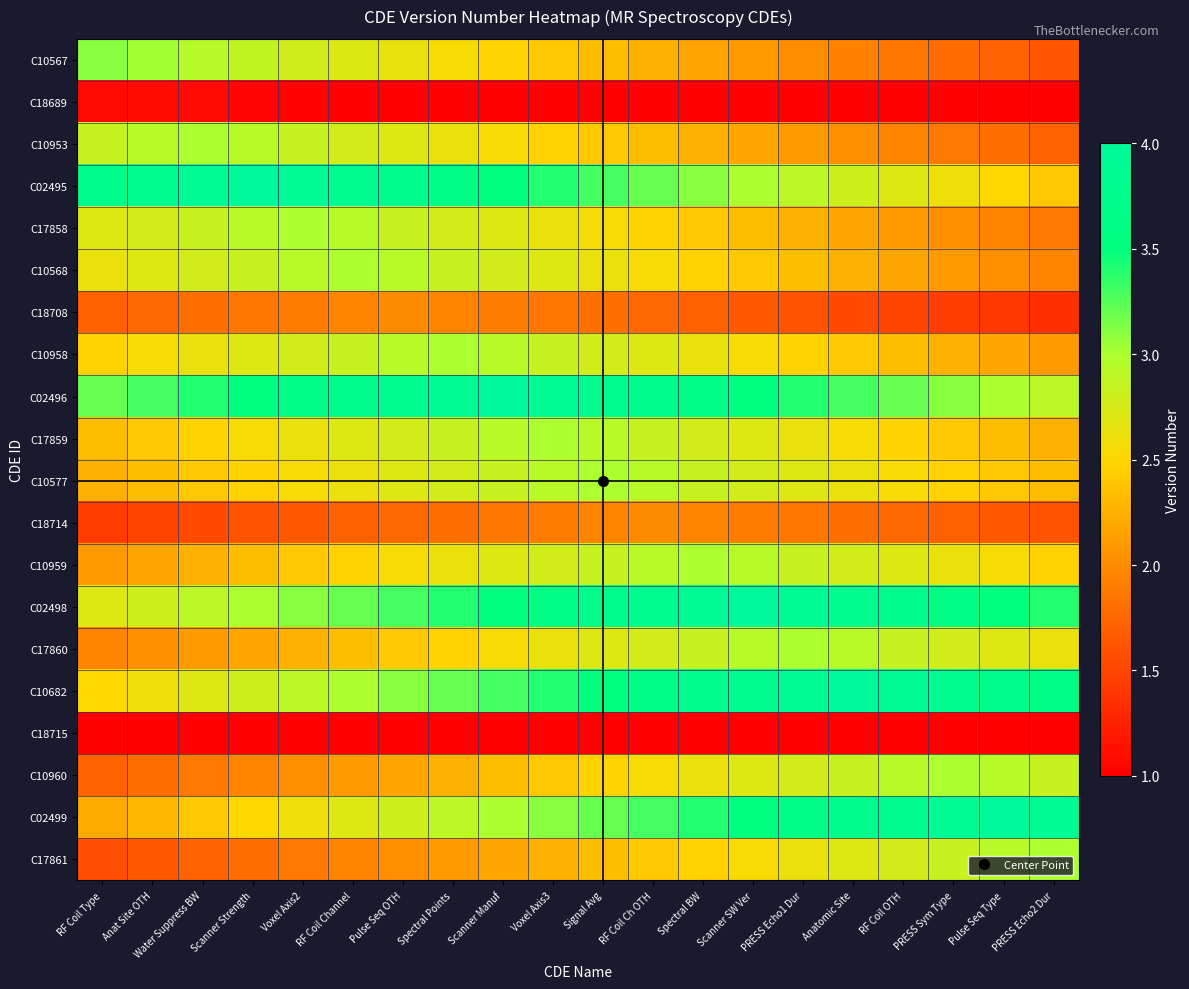

At Scanner Strength, list the series in order from smallest to largest.

C18715, C18689, C18714, C17861, C18708, C10960, C17860, C10959, C10577, C02499, C17859, C10958, C10682, C10568, C10567, C10953, C17858, C02498, C02496, C02495